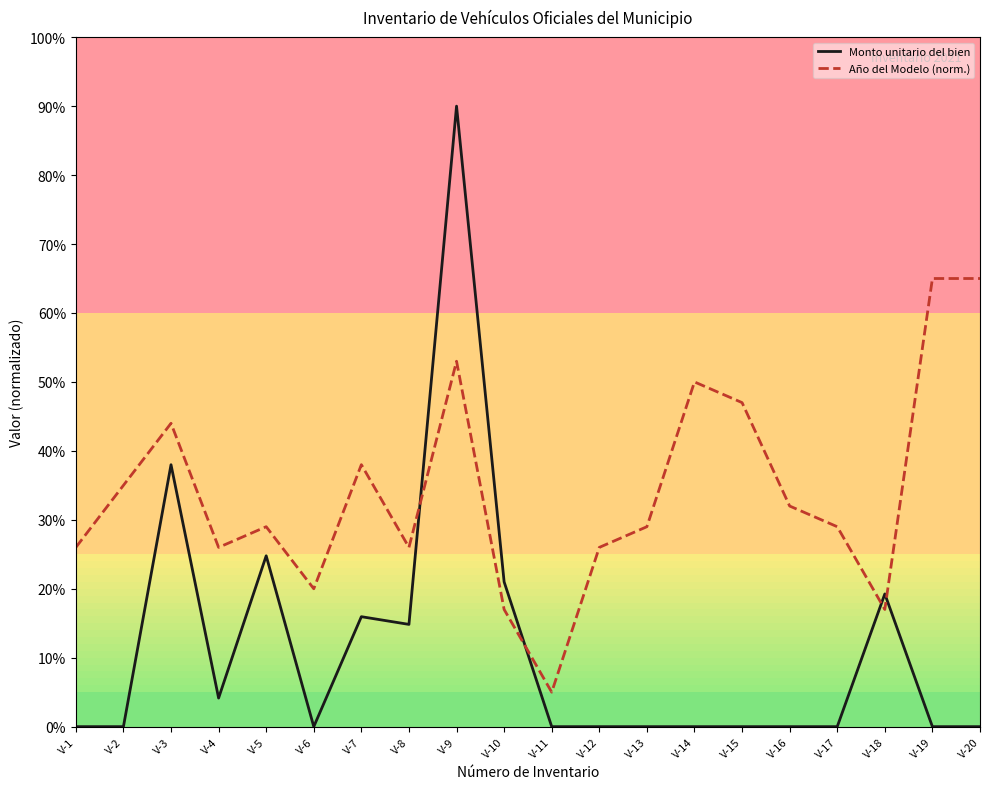

Which series has the widest spread of values?

Monto unitario del bien